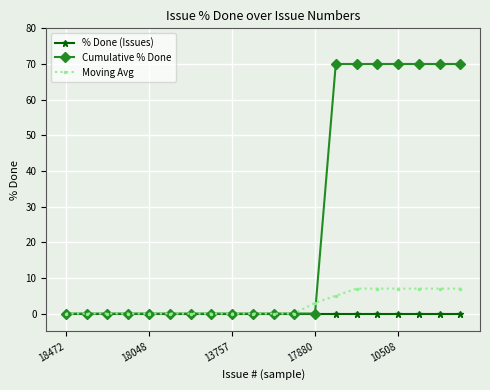

What is the maximum value shown in the chart?

70